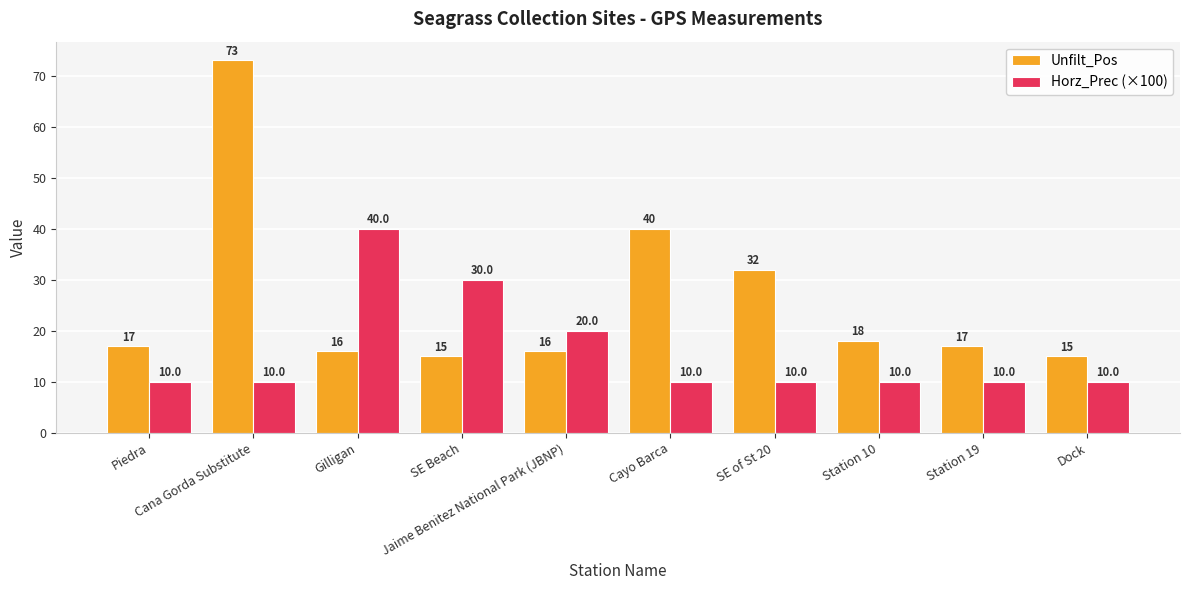

Reading right to left, list all the values displayed in this chart.

Unfilt_Pos: 15	17	18	32	40	16	15	16	73	17
Horz_Prec (×100): 10	10	10	10	10	20	30	40	10	10